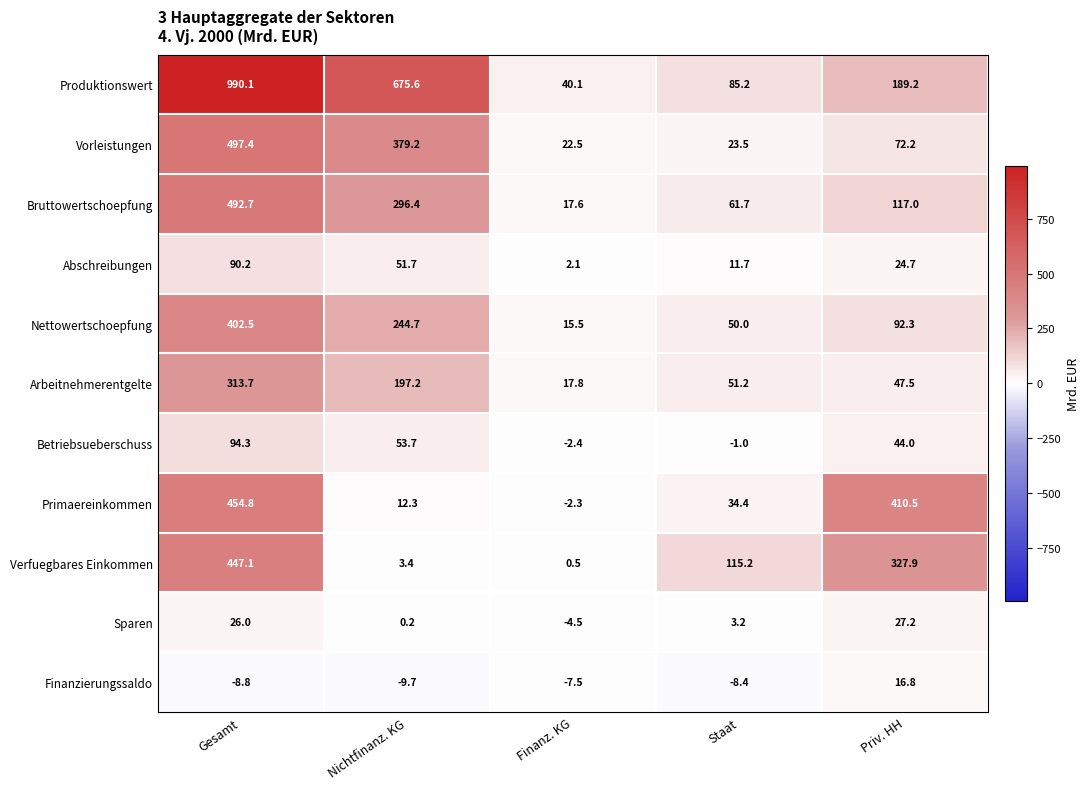

At which category is the sum across all series the highest?

Gesamt